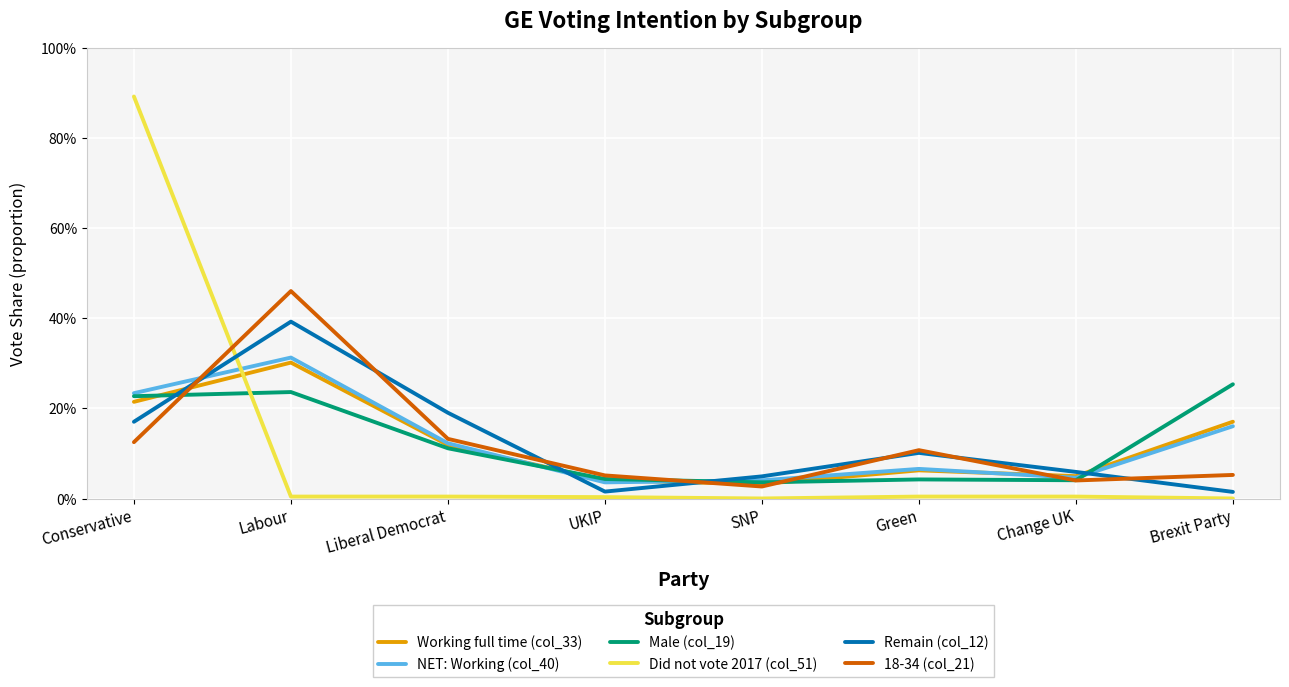

Is this an area chart (filled region under the line)?

No